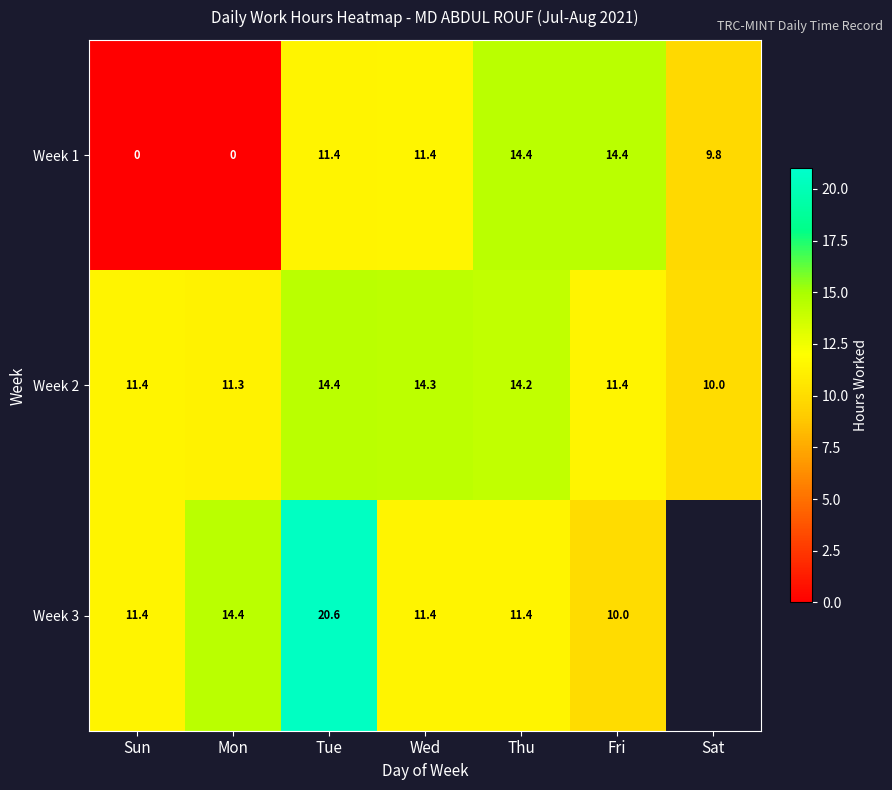

Rank the series at Fri from lowest to highest value.

Week 3, Week 2, Week 1